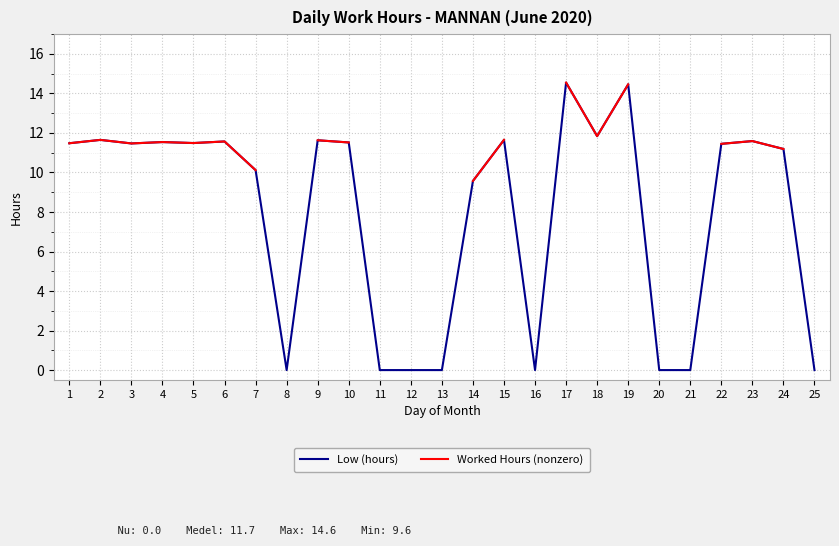

At how many categories does at least one series exceed 1?

17